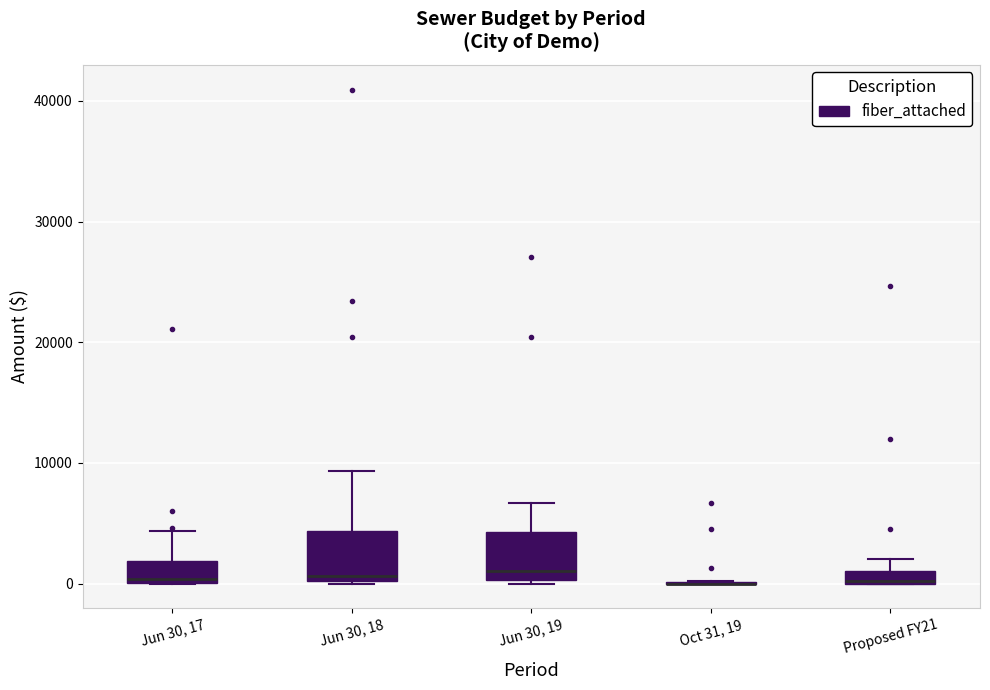

Where does the upper whisker of the box for Jun 30, 18 end on the y-axis? The values are not printed on the chart, so give them approximately, as read against the axis.

9000